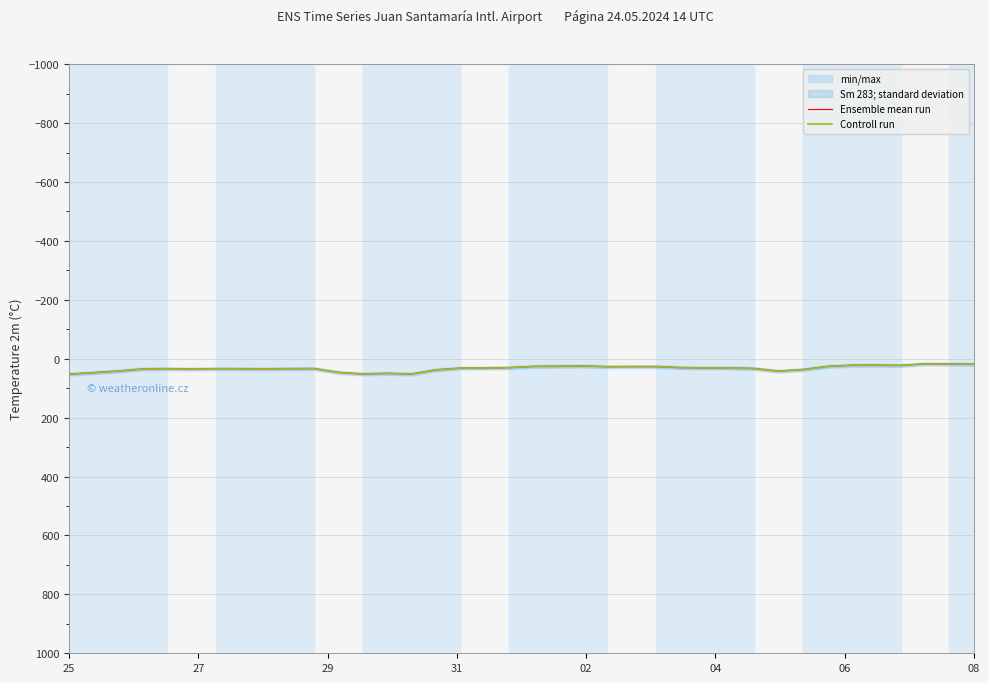

What is the sum of the Ensemble mean run values at 31 and 04?

61.6